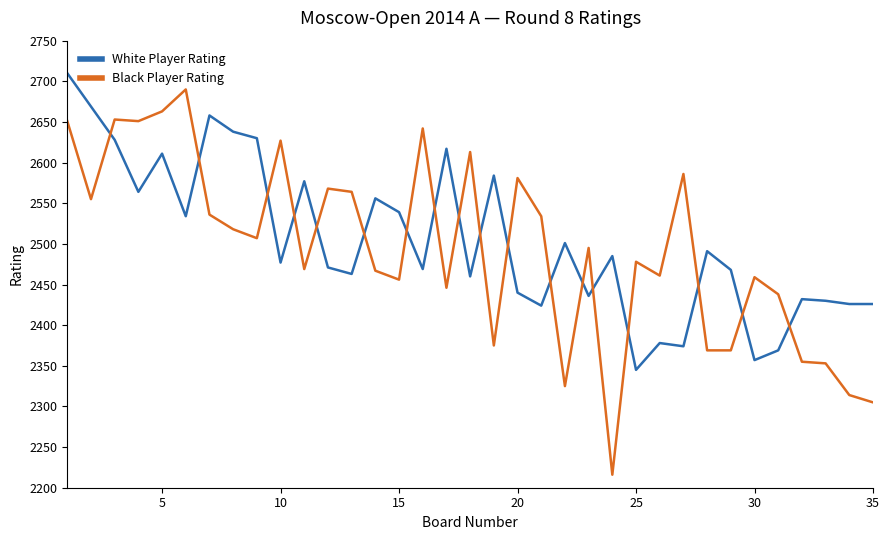

What is the minimum value shown in the chart?

2216